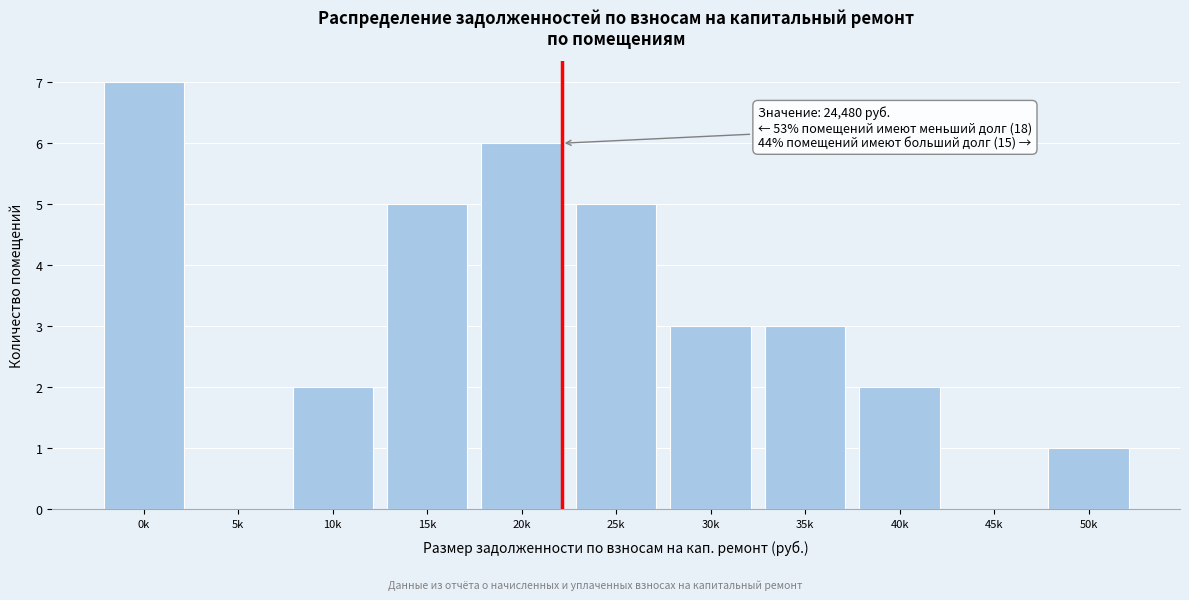

Reading left to right, what are all the values shown in this chart?

0k=7	5k=0	10k=2	15k=5	20k=6	25k=5	30k=3	35k=3	40k=2	45k=0	50k=1